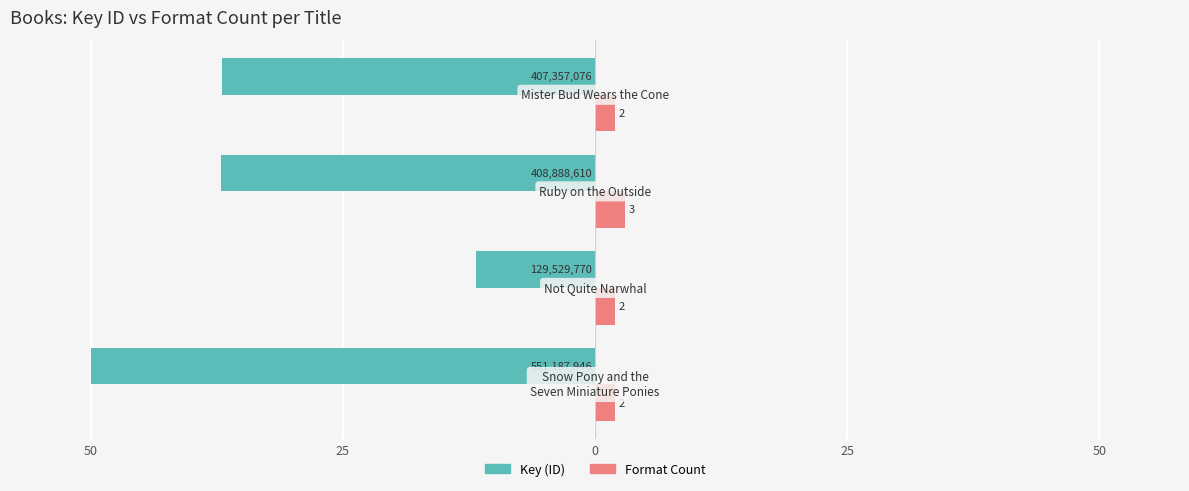

What are all the series names shown in the legend?

Key (ID), Format Count